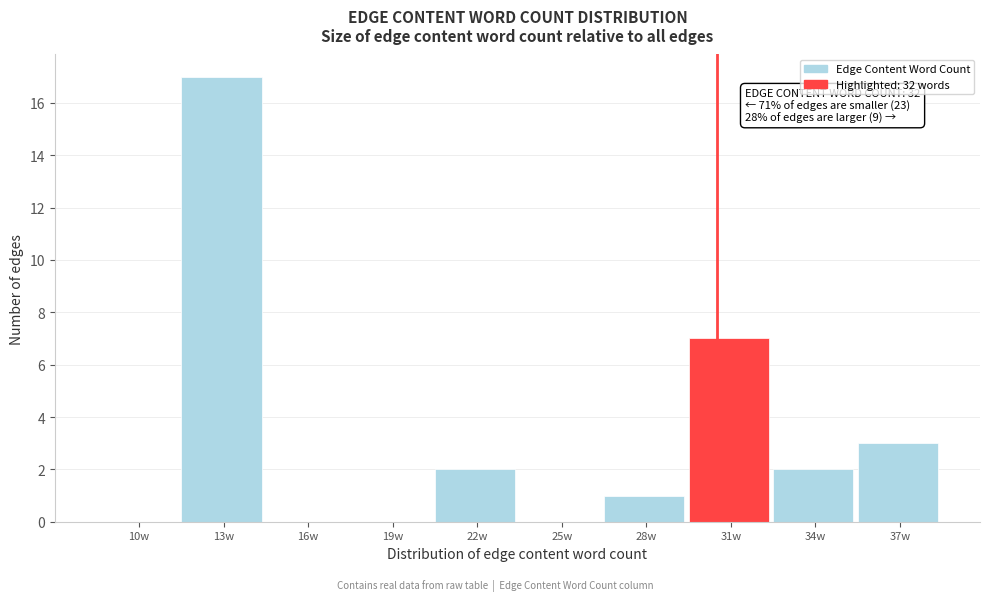

Reading left to right, what are all the values shown in this chart?

10w=0	13w=17	16w=0	19w=0	22w=2	25w=0	28w=1	31w=7	34w=2	37w=3